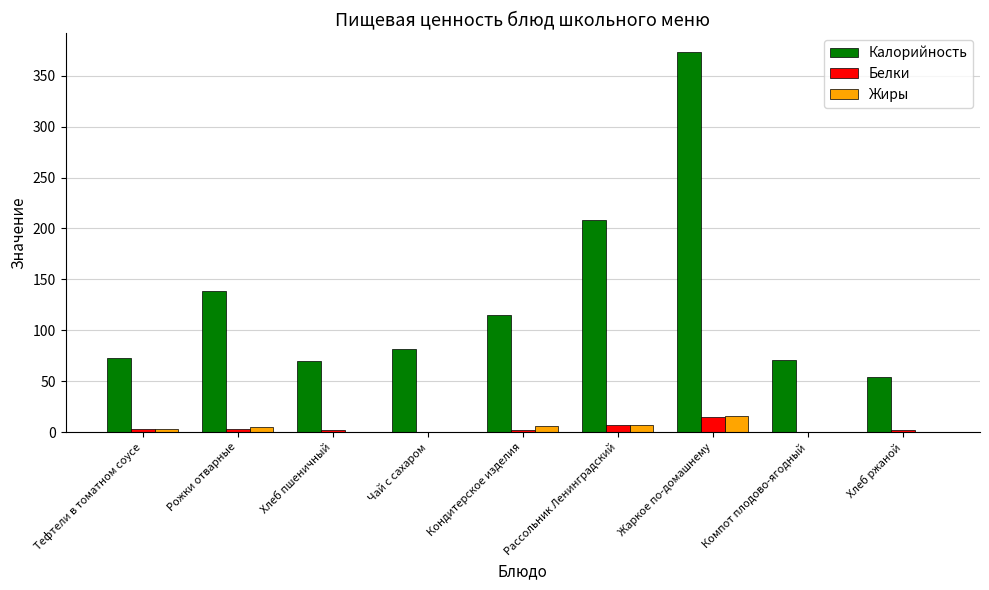

Is the value of Жиры at Рожки отварные greater than the value of Калорийность at Рассольник Ленинградский?

No